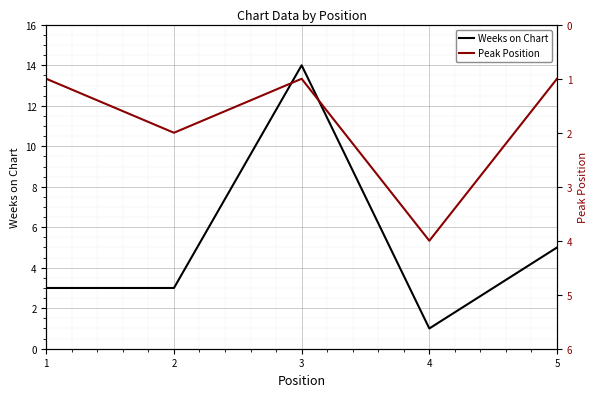

Is it true that Weeks on Chart equals 1 at 1?

False